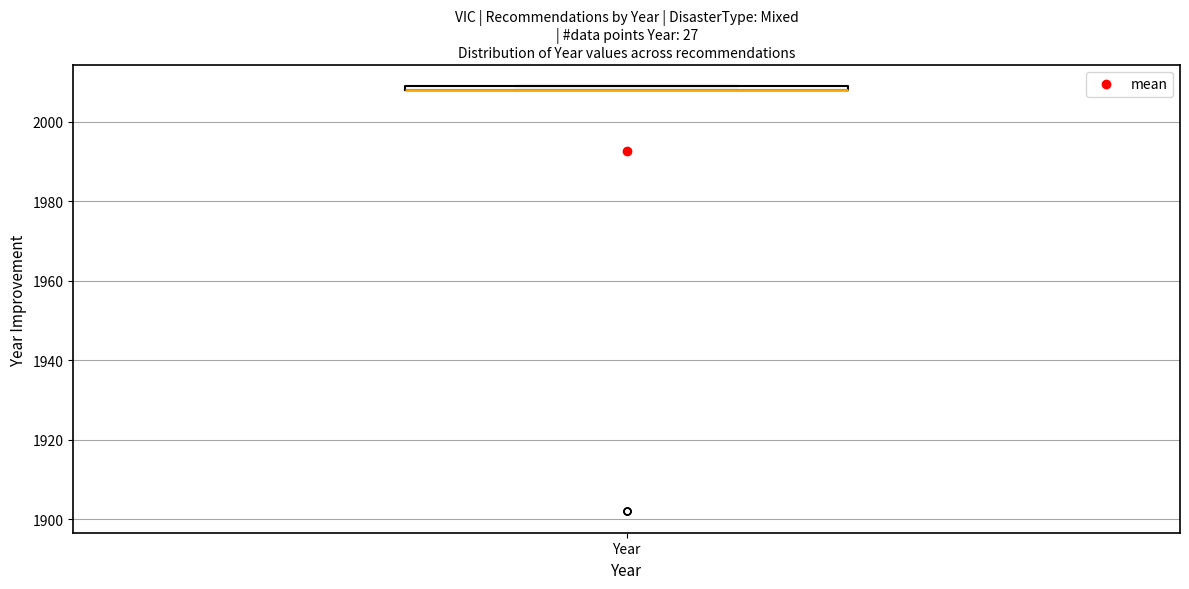

Where is the upper edge of the box for Year on the y-axis? The values are not printed on the chart, so give them approximately, as read against the axis.

2010